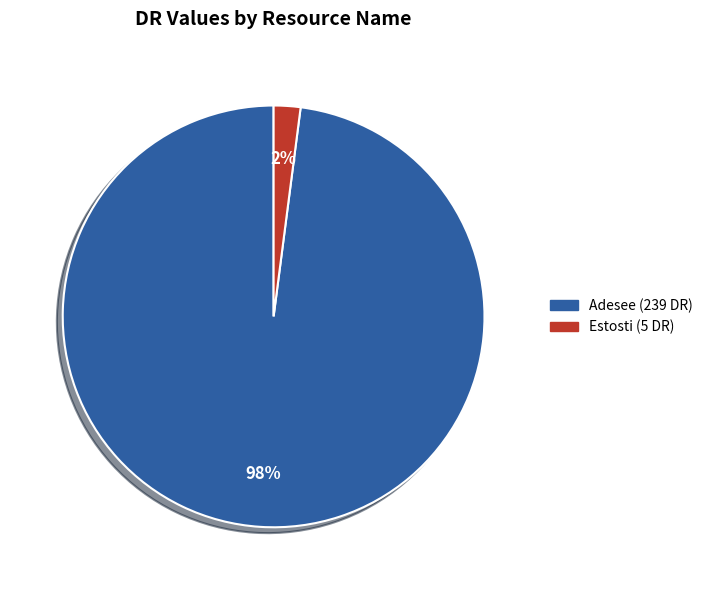

To the nearest percent, what is the average slice percentage?

50%